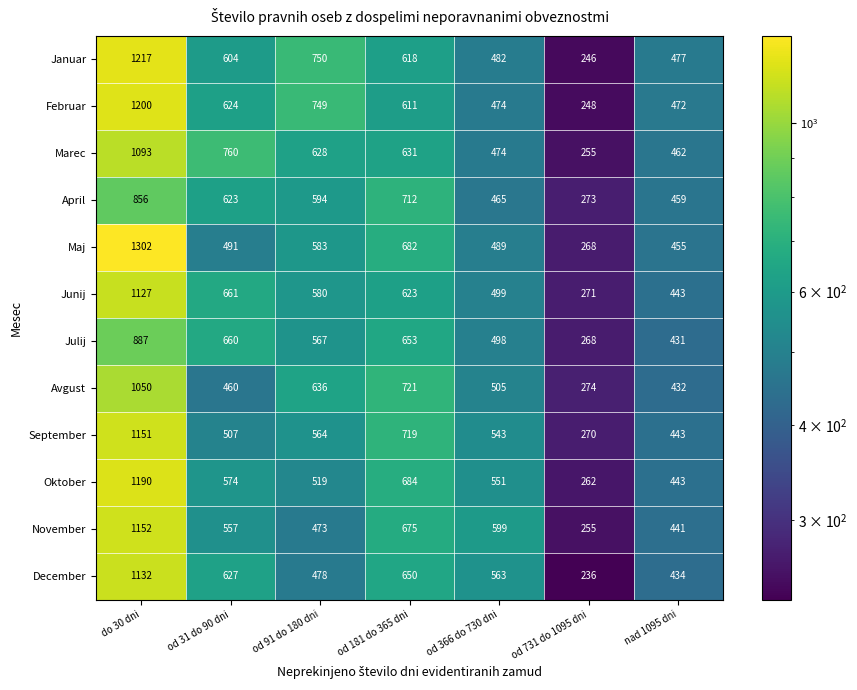

How many distinct data groups are displayed?

12